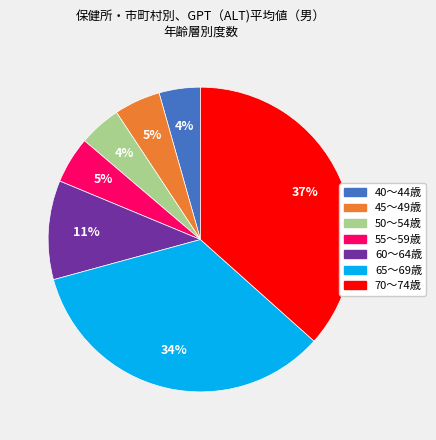

Which category has the biggest portion of the pie?

70～74歳